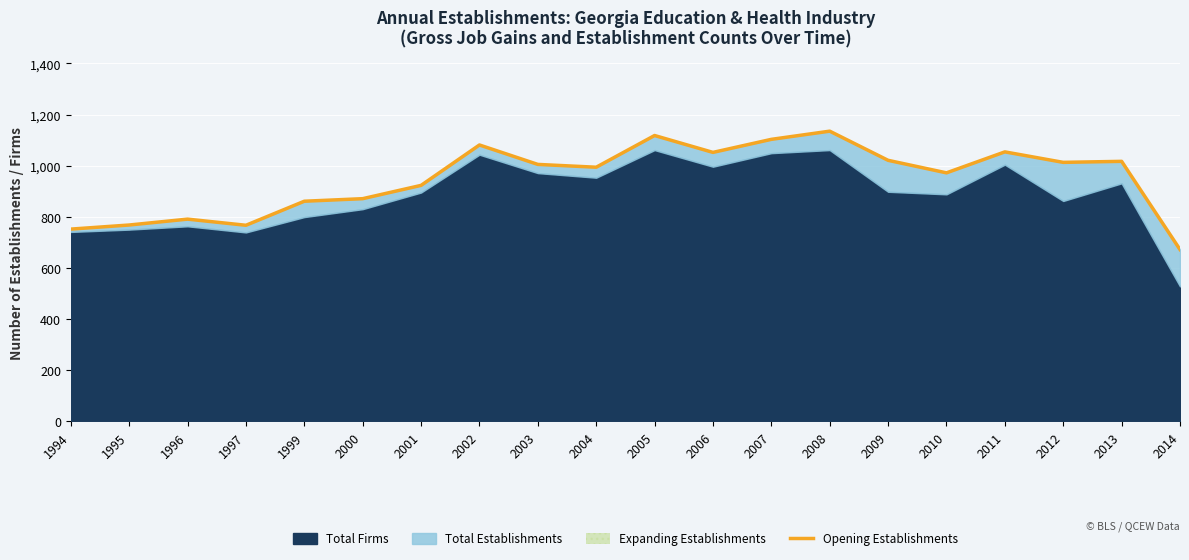

What is the maximum value shown in the chart?

1135